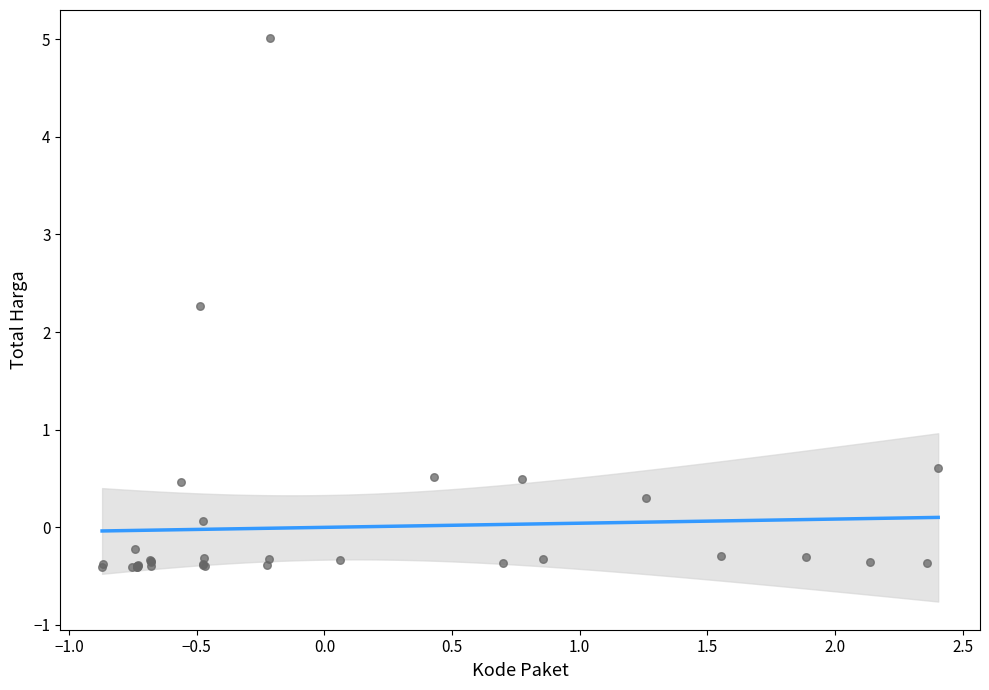

What Y value in the scatter plot is closest to 2?

2.3